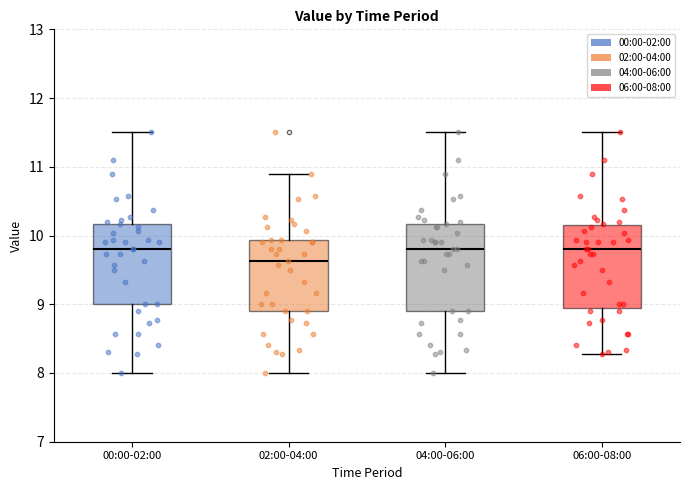

Reading left to right, transcribe this box plot: for each box, give where its median line is, the range the box spans, and where its two whiskers end, as read against the y-axis. The values are not printed on the chart, so give them approximately, as read against the axis.

00:00-02:00: median 9.8, box 9.0 to 10.2, whiskers 8.0 to 11.5
02:00-04:00: median 9.6, box 8.9 to 9.9, whiskers 8.0 to 10.9
04:00-06:00: median 9.8, box 8.9 to 10.2, whiskers 8.0 to 11.5
06:00-08:00: median 9.8, box 9.0 to 10.2, whiskers 8.3 to 11.5